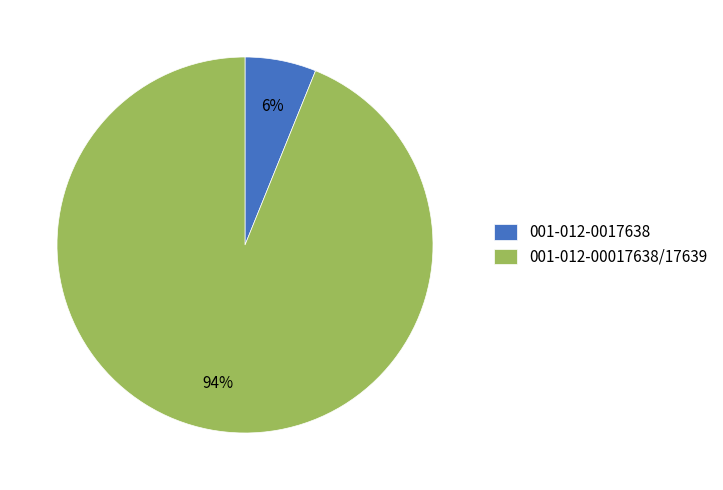

Does any single category account for the majority?

Yes